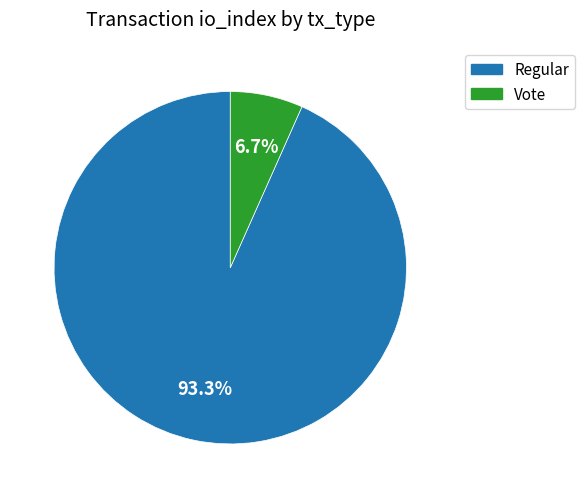

What percentage is NOT represented by Vote?

93.3%